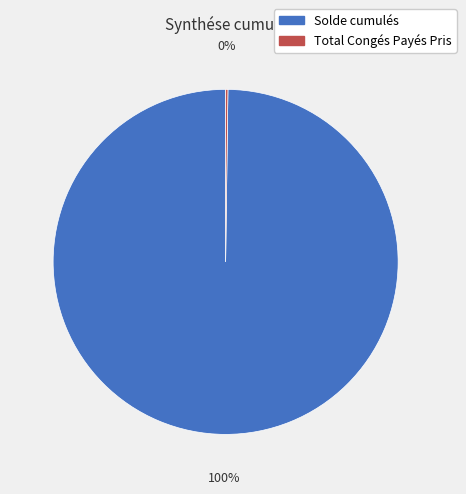

To the nearest percent, what percentage of the pie is Solde cumulés?

100%